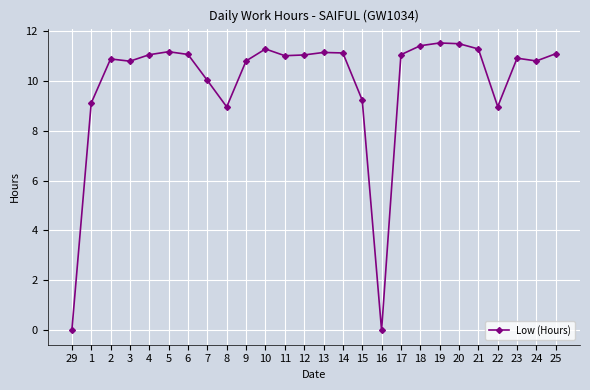

What is the greatest value displayed?

11.5